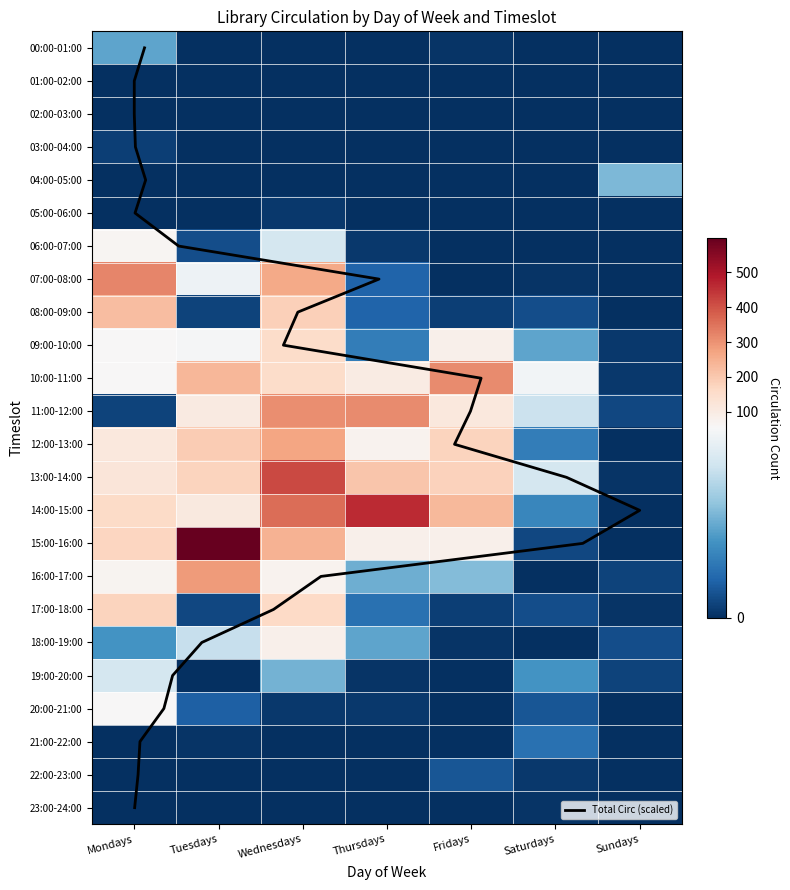

The Fridays series shows 98 at 23:00-24:00. True or false?

False